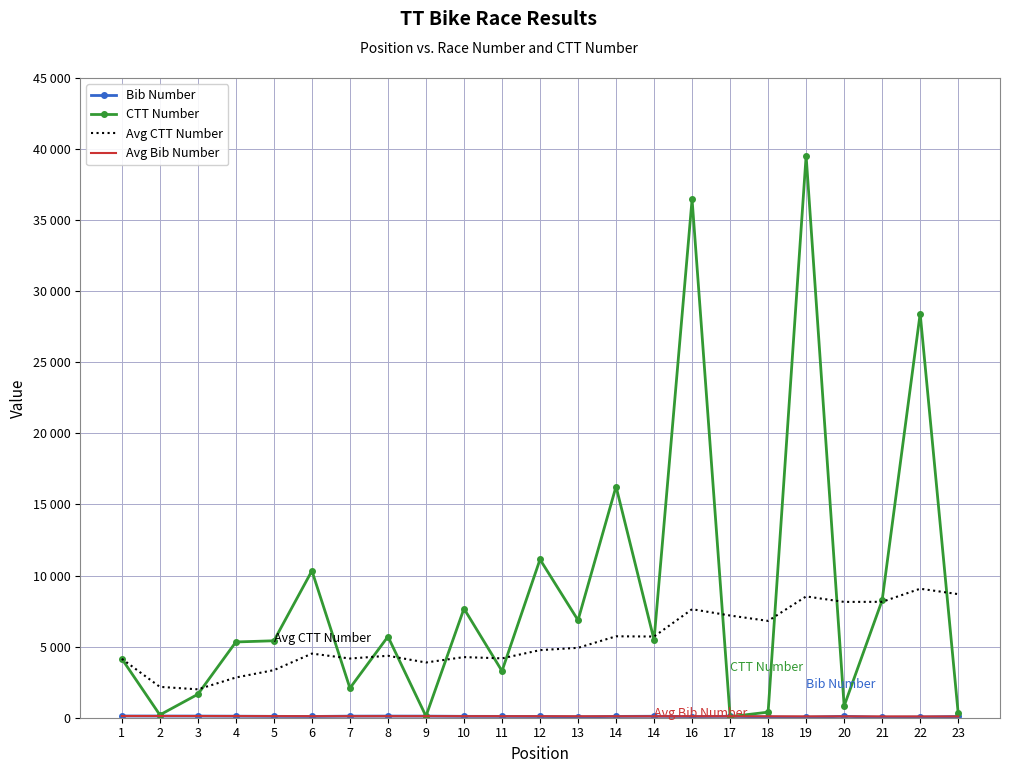

Does the chart have visible grid lines?

Yes